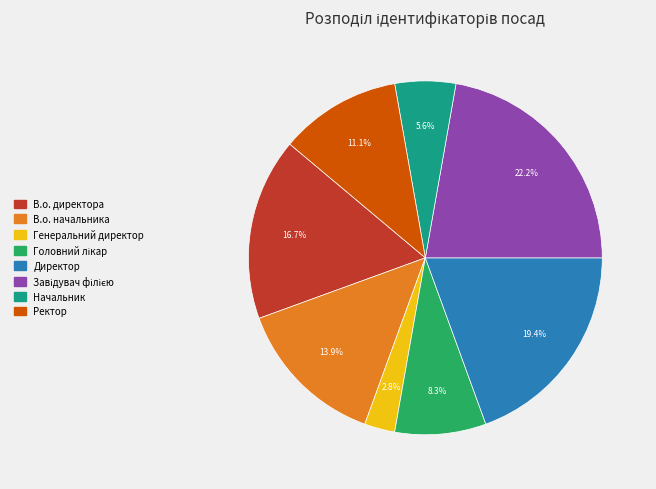

Between Директор and Начальник, which is larger?

Директор